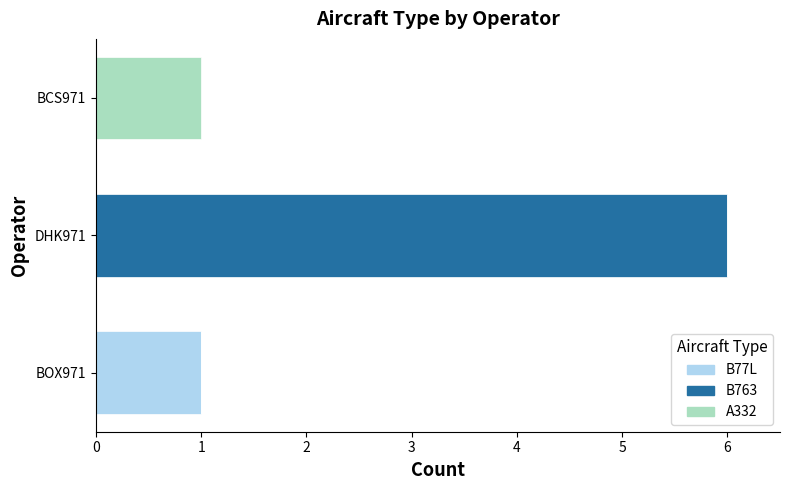

At which category is the sum across all series the highest?

DHK971